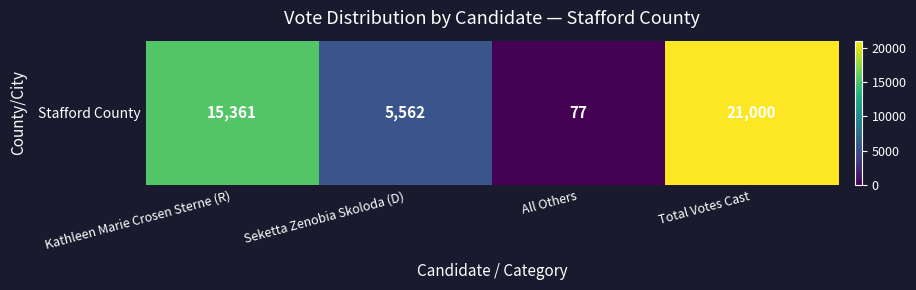

What value does the data have at All Others, to the nearest 100?

100